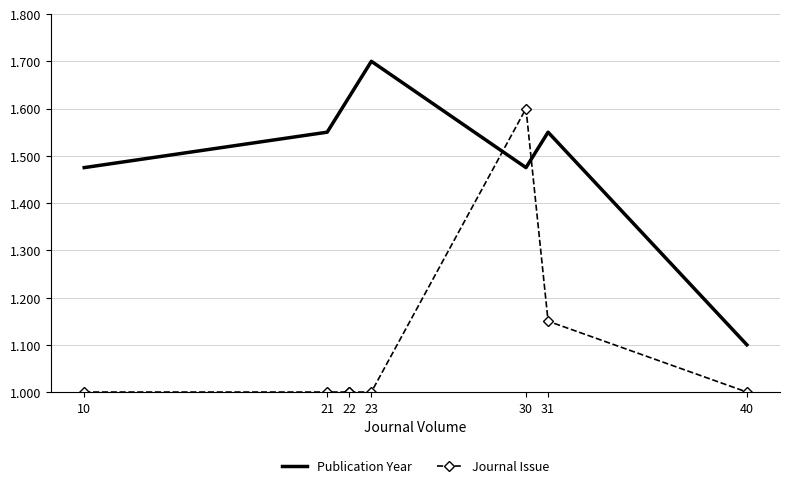

What position from the left is 21?

2